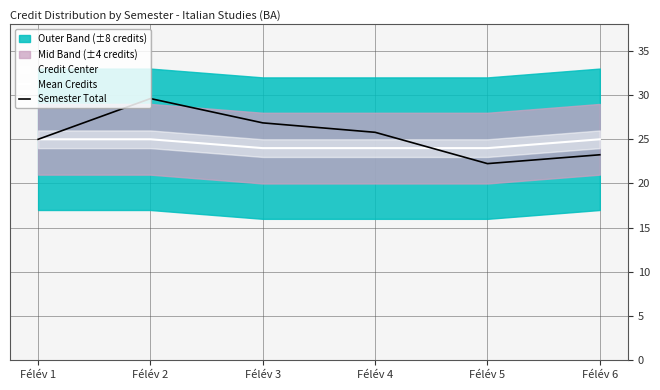

The Semester Total series shows 5.9 at Félév 6. True or false?

False